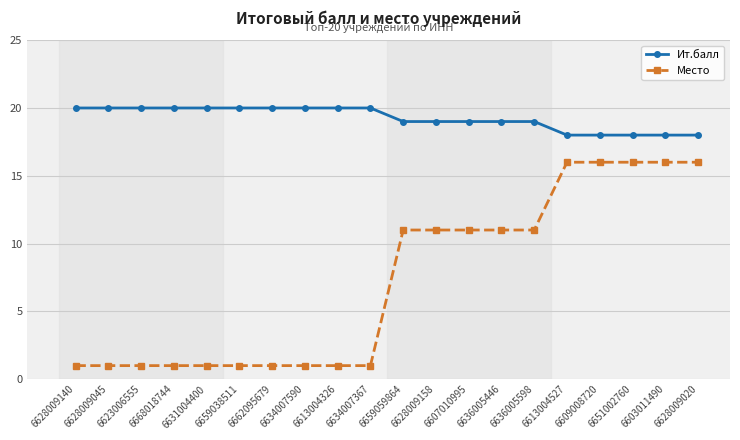

How many distinct data groups are displayed?

2